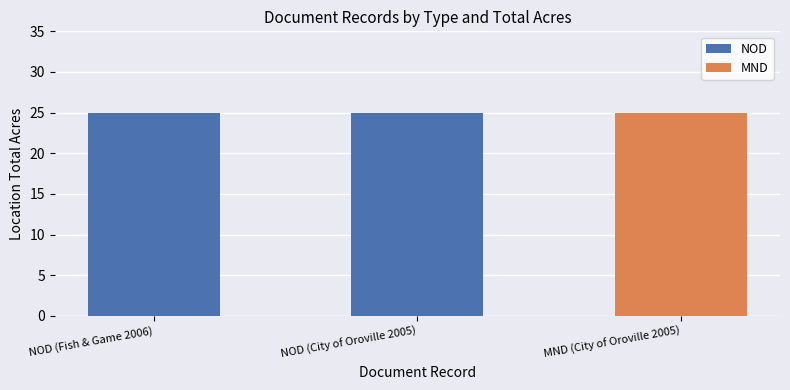

Count the number of categories in the chart.

3